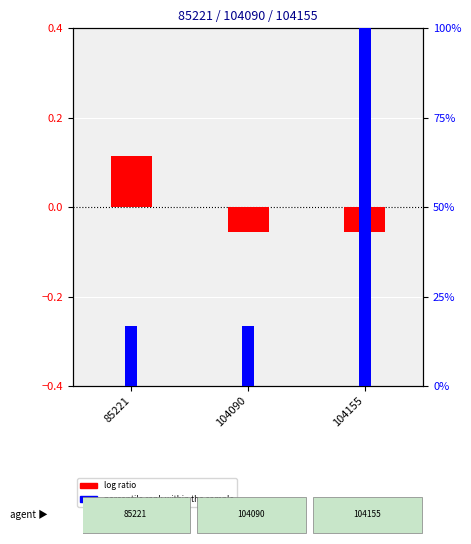

What is the average value of the percentile rank within the sample series?

44.4